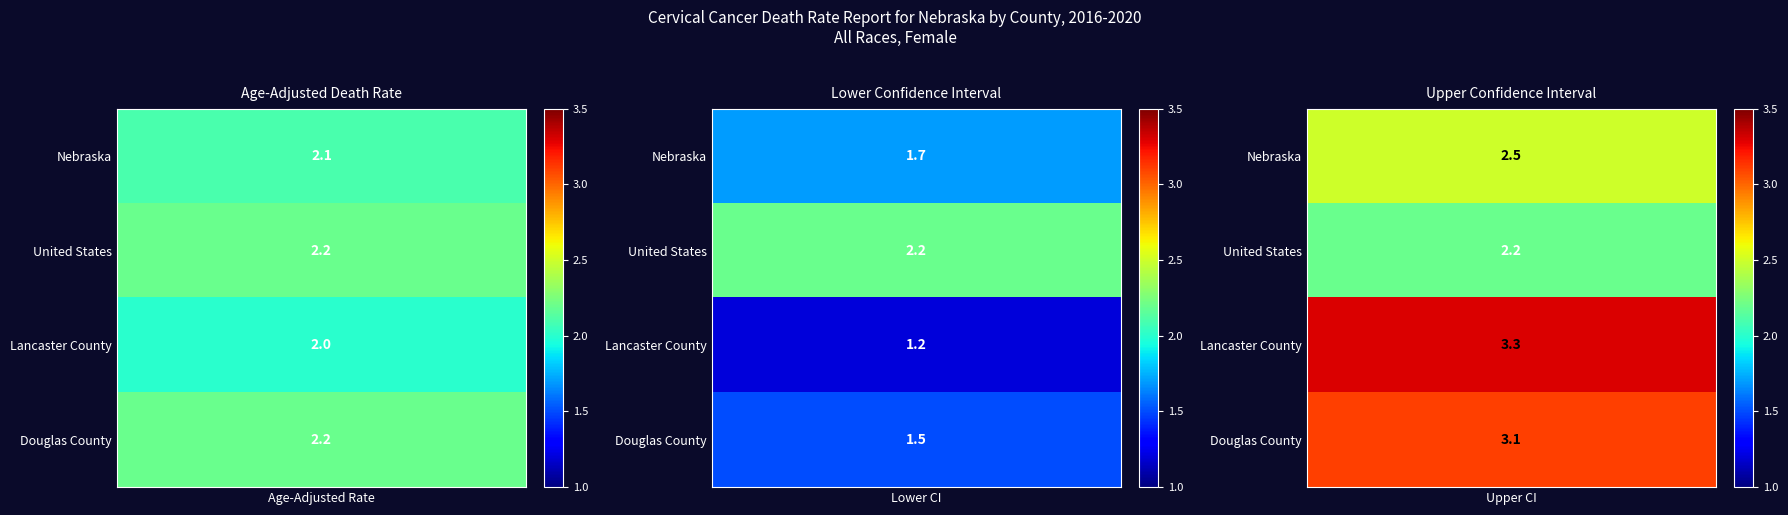

What is the spread (max minus min) of values at 1?

1.0